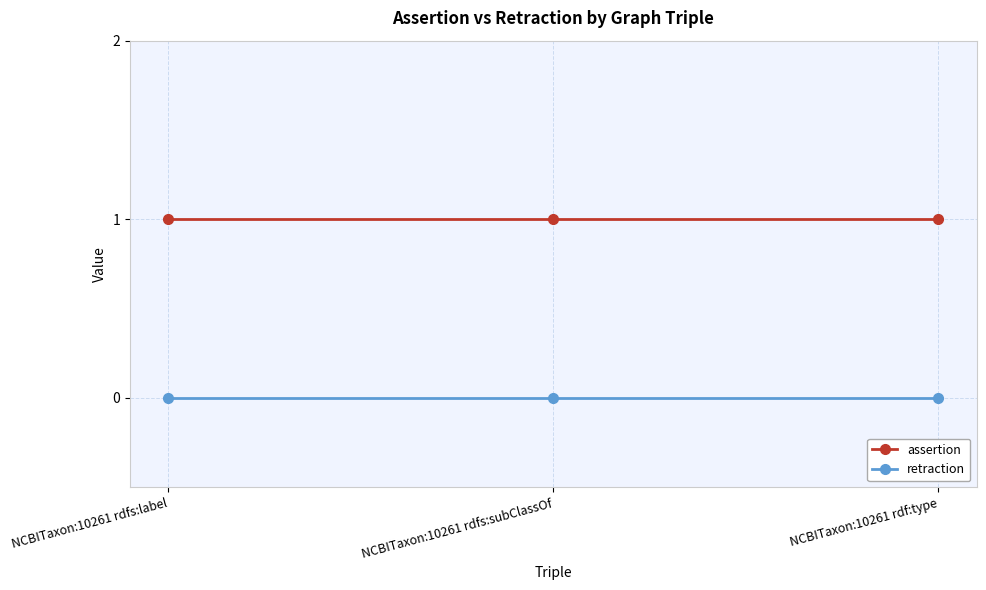

What is the difference between the highest and lowest values at NCBITaxon:10261 rdf:type?

1